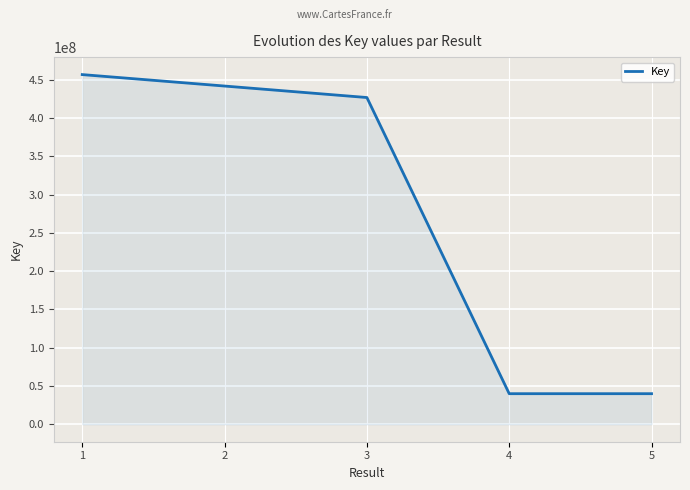

True or false: there are more than 2 points higher than both neighbors.

False